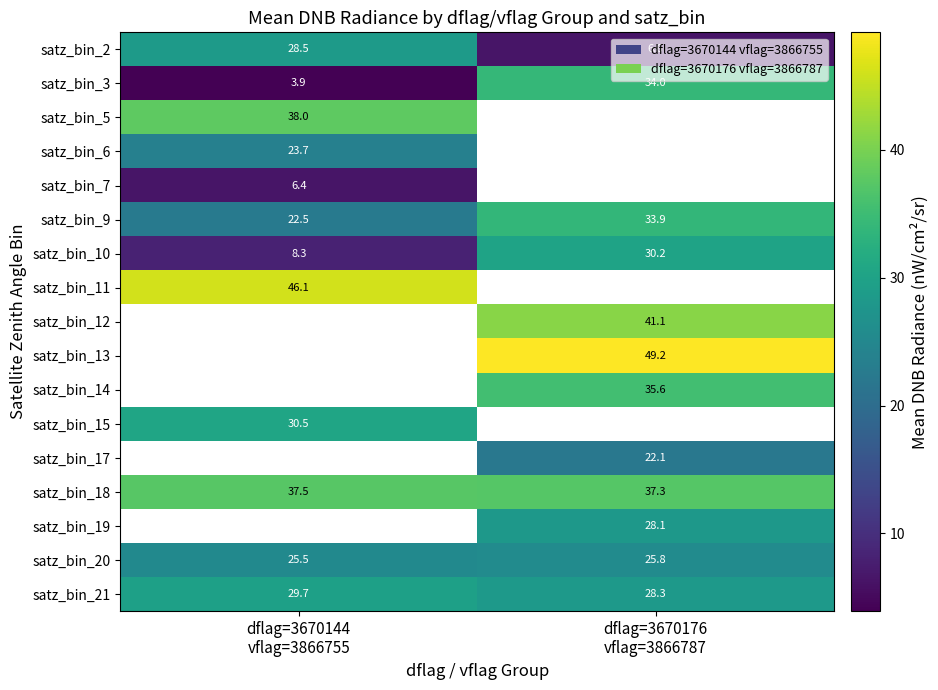

How many values in the satz_bin_10 series are below 30?

1